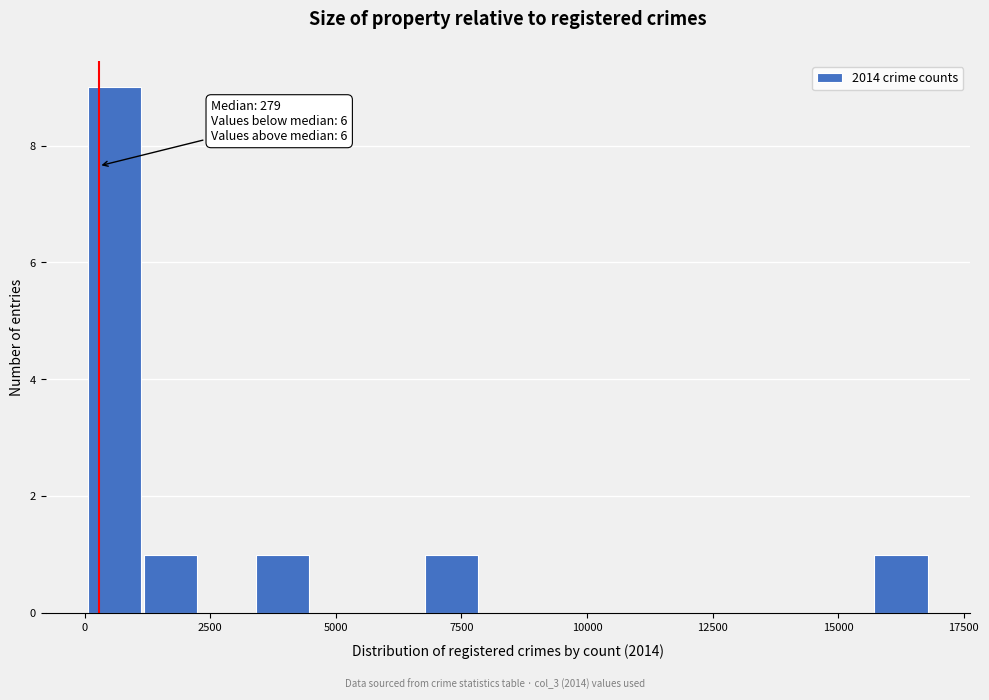

Around what value on the x-axis is the tallest bar? Give the approximate position of its centre, as read against the axis.

500